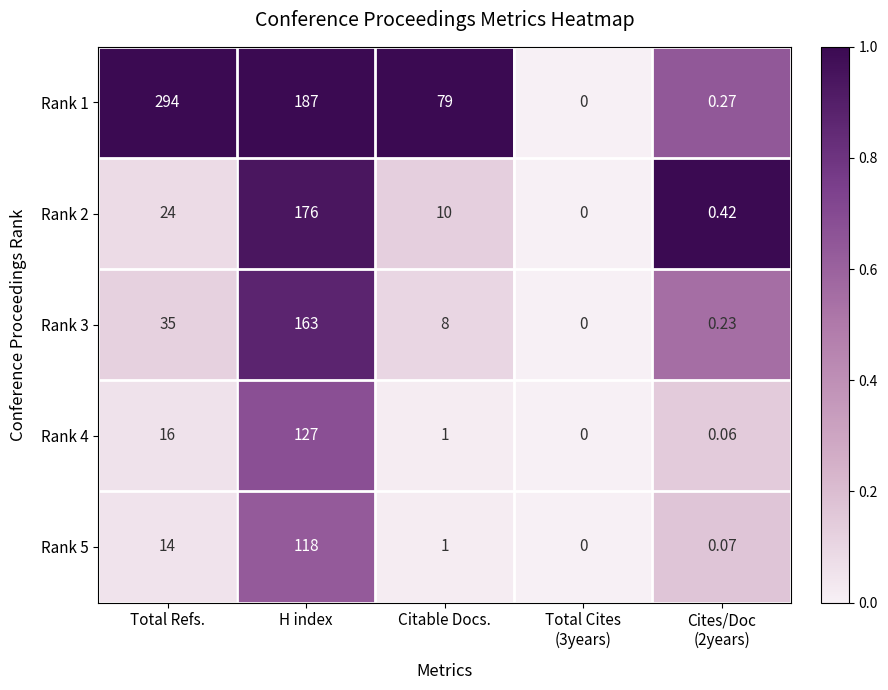

Where does the Rank 4 series first go above 1?

Total Refs.